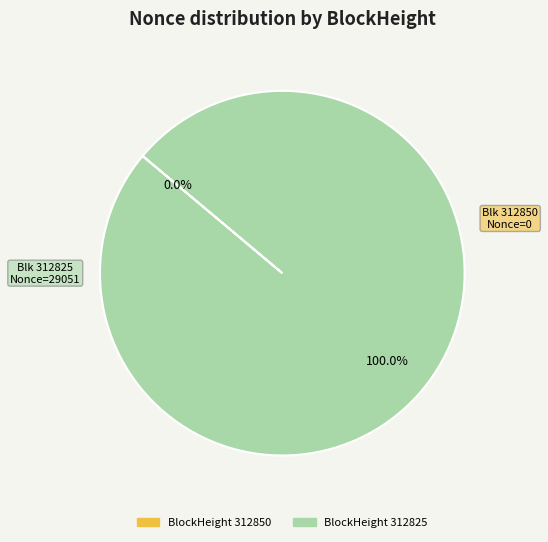

What is the change in value from 312850 to 312825?

+29051